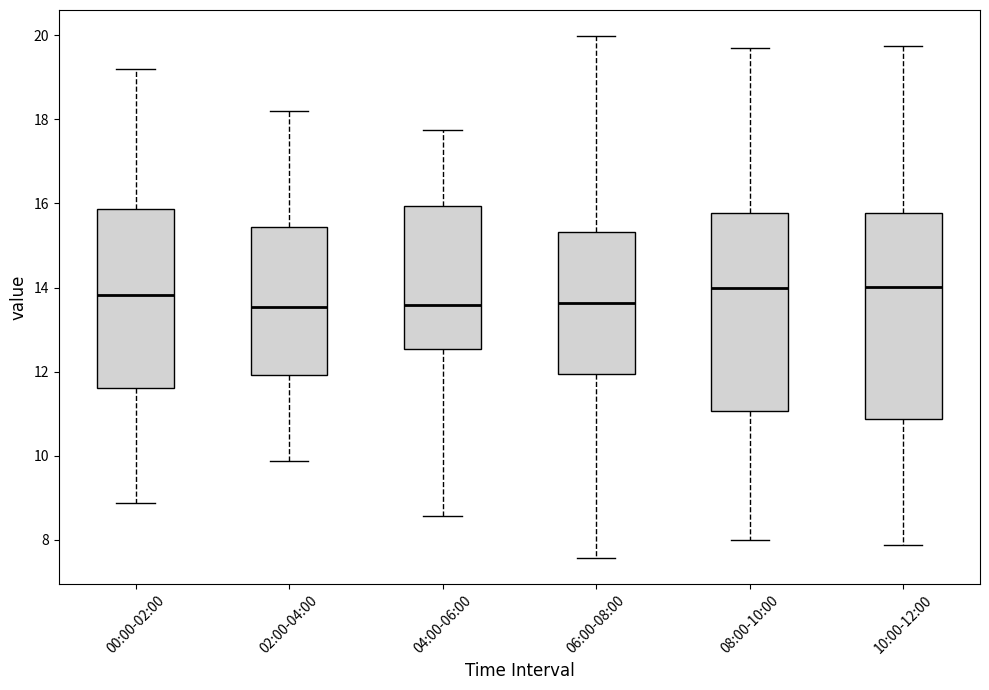

Reading left to right, read every box against the y-axis: the position of its median line, the range the box covers, and the ends of its whiskers. The values are not printed on the chart, so give them approximately, as read against the axis.

00:00-02:00: median 13.8, box 11.6 to 15.8, whiskers 8.8 to 19.2
02:00-04:00: median 13.6, box 12.0 to 15.4, whiskers 9.8 to 18.2
04:00-06:00: median 13.6, box 12.6 to 16.0, whiskers 8.6 to 17.8
06:00-08:00: median 13.6, box 12.0 to 15.4, whiskers 7.6 to 20.0
08:00-10:00: median 14.0, box 11.0 to 15.8, whiskers 8.0 to 19.8
10:00-12:00: median 14.0, box 10.8 to 15.8, whiskers 7.8 to 19.8